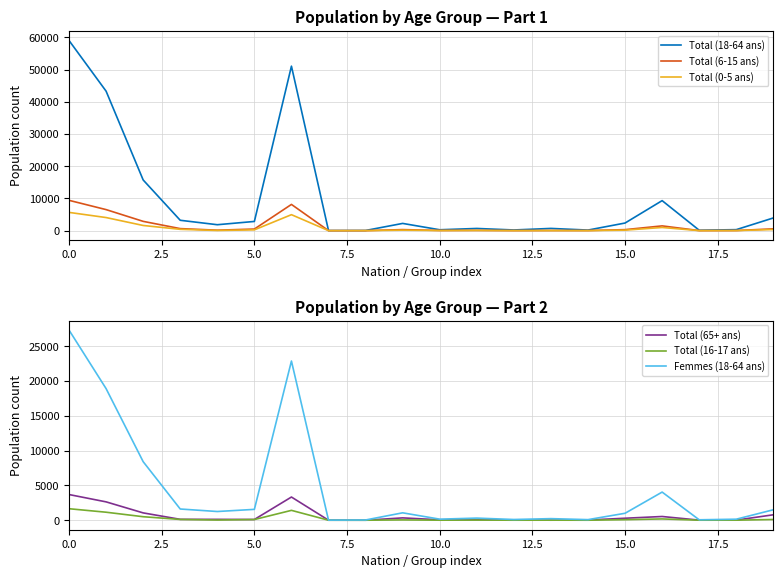

How many lines are shown in the chart?

6